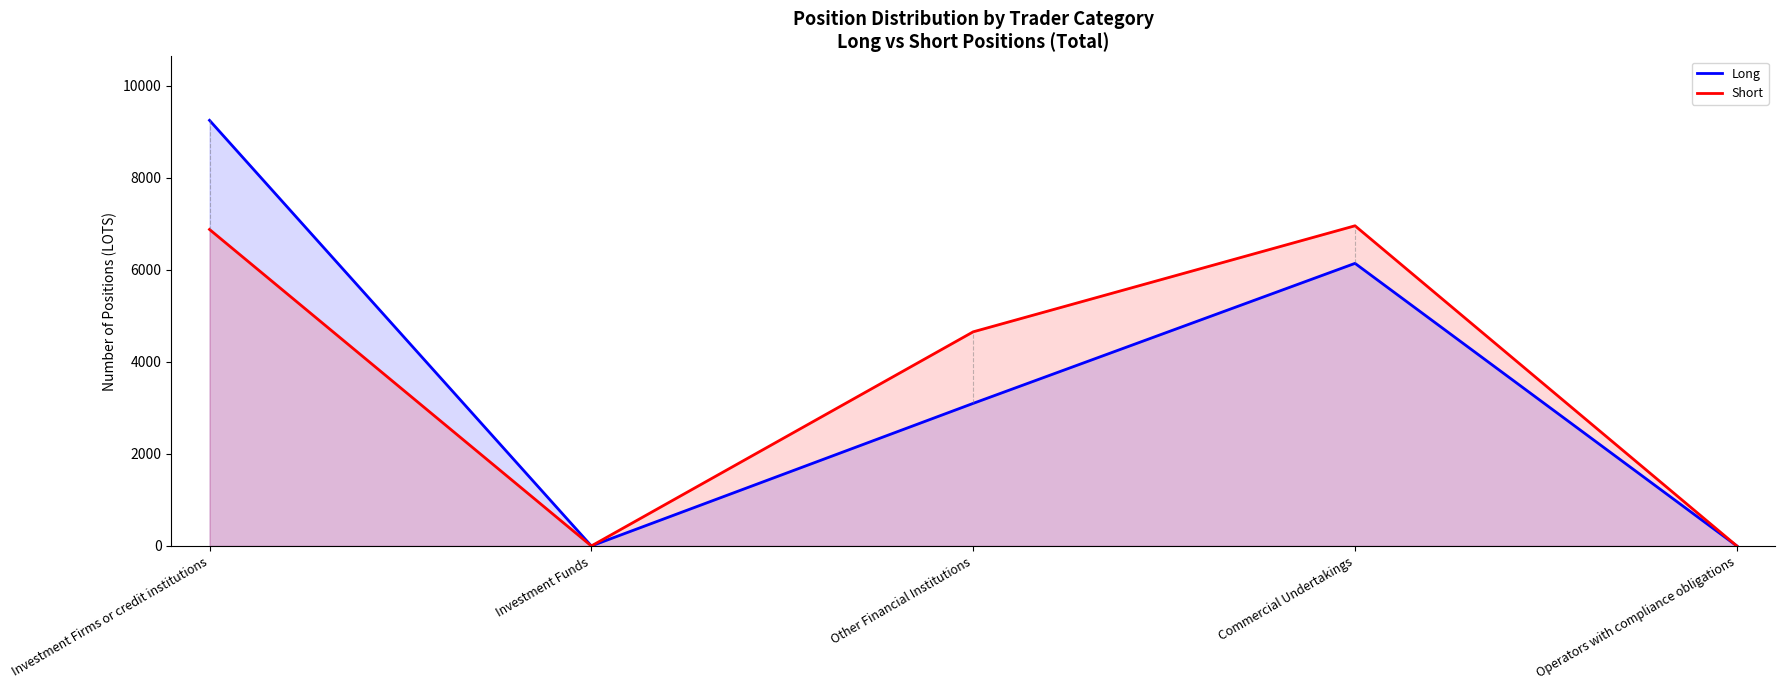

What value does the Long series have at Other Financial Institutions?

3099.0